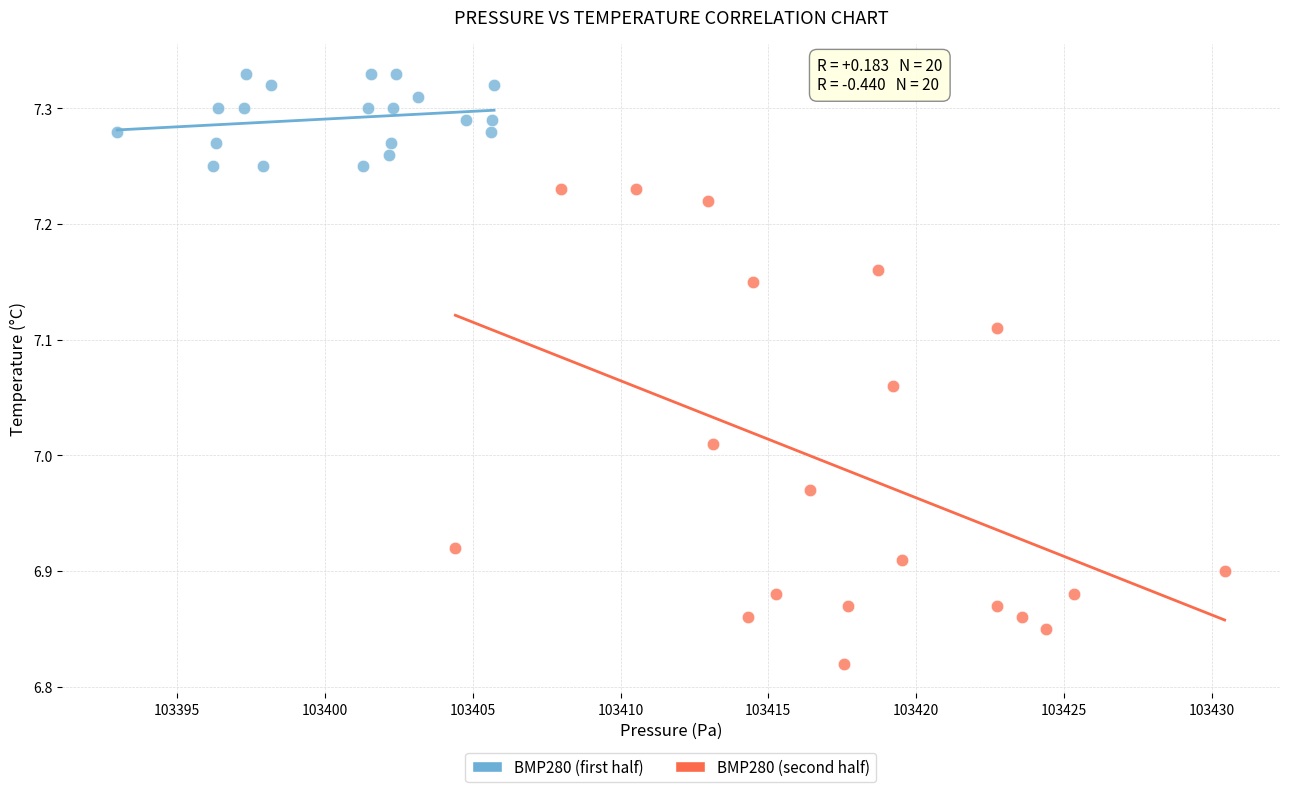

What are all the series names shown in the legend?

BMP280 (first half), BMP280 (second half)